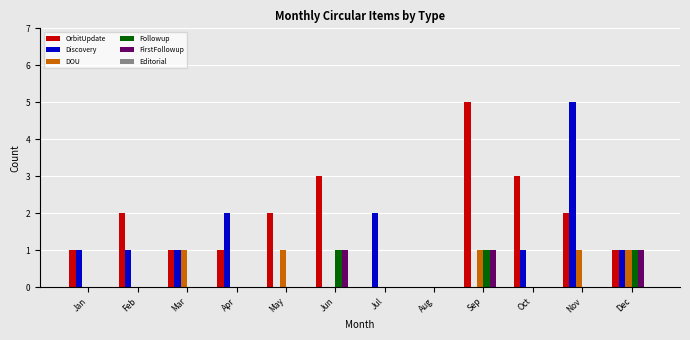

Between May and Sep, which series saw the biggest shift?

OrbitUpdate